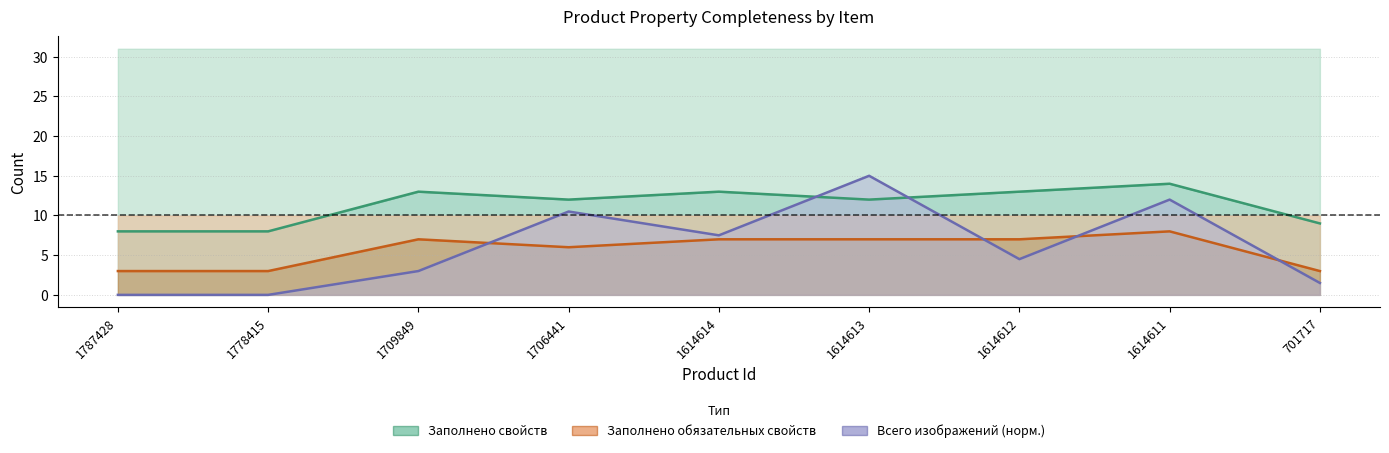

How many values in the Заполнено обязательных свойств series exceed 7?

1